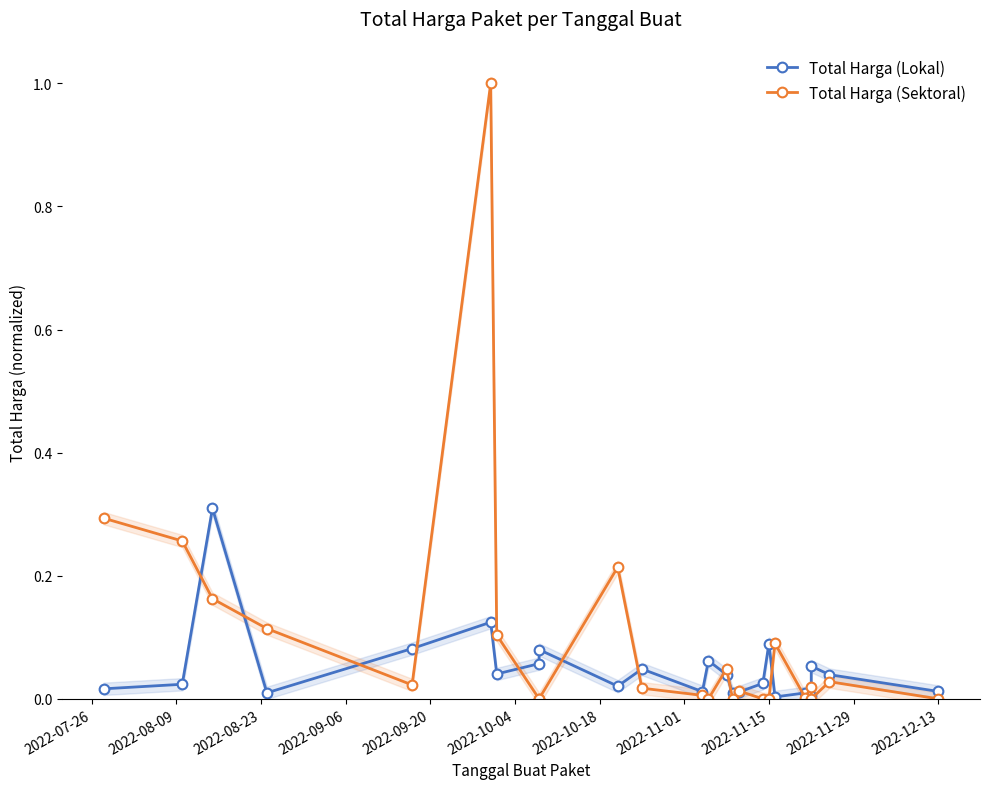

After their last crossing, which series has the higher values: Total Harga (Sektoral) or Total Harga (Lokal)?

Total Harga (Lokal)